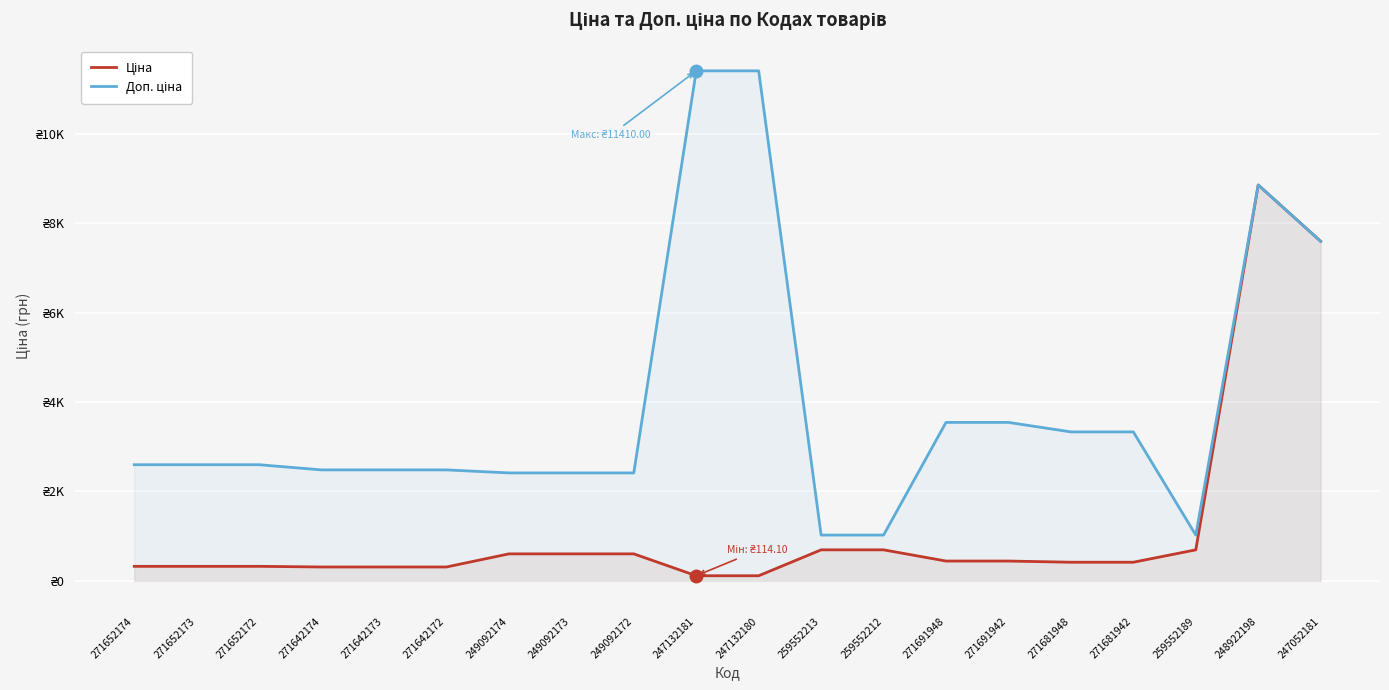

True or false: Ціна and Доп. ціна cross at least once.

False